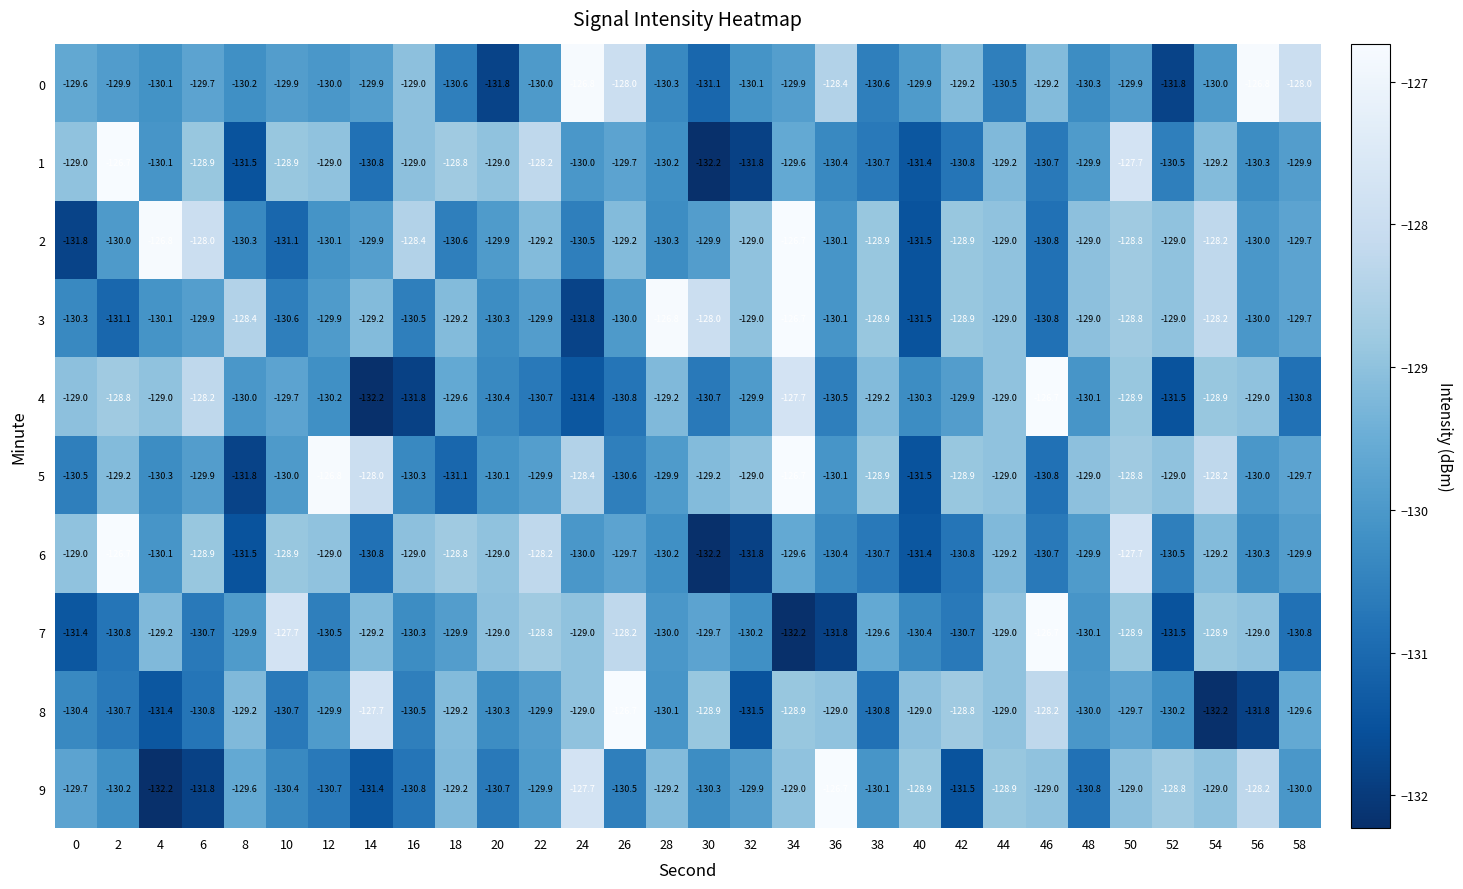

What is the smallest value displayed?

-132.2